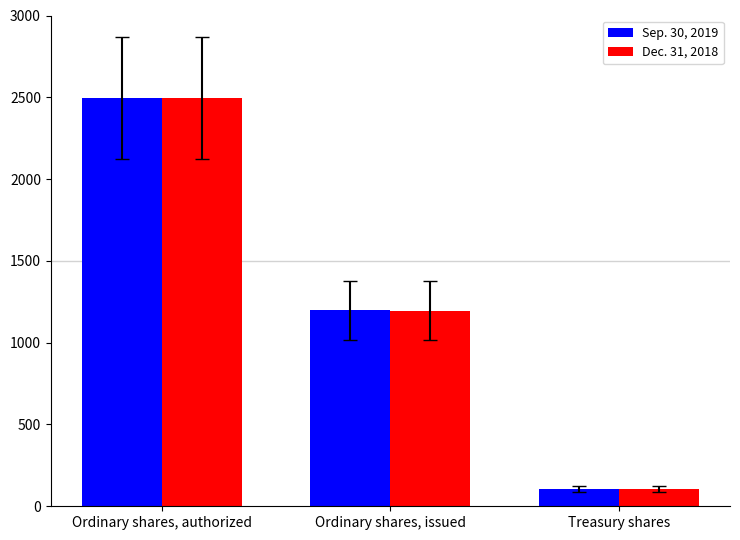

Reading left to right, extract all data points from this chart.

Sep. 30, 2019: 2495	1198	106
Dec. 31, 2018: 2495	1196	106